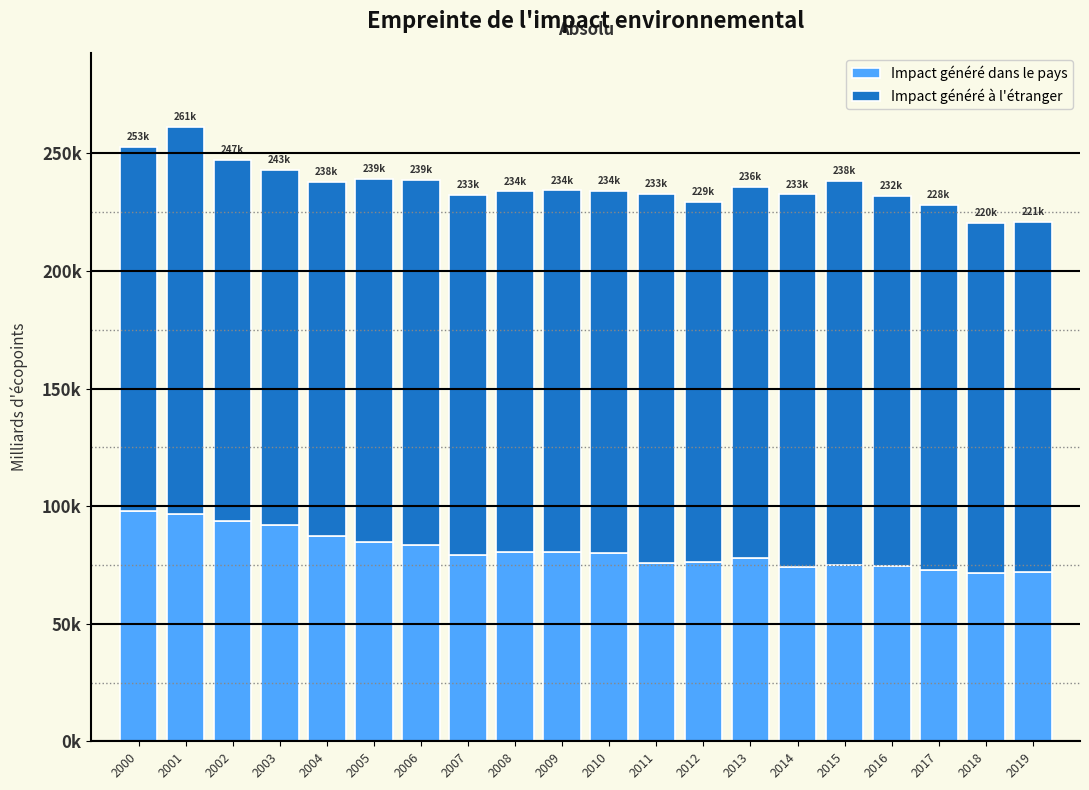

Does the chart contain stacked bars?

Yes